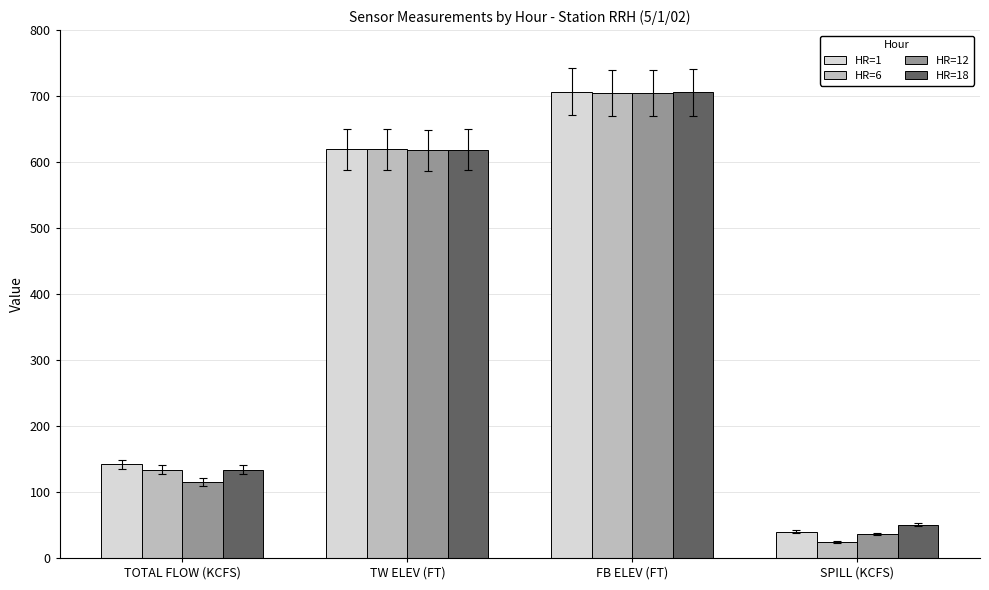

How many groups of bars are there?

4